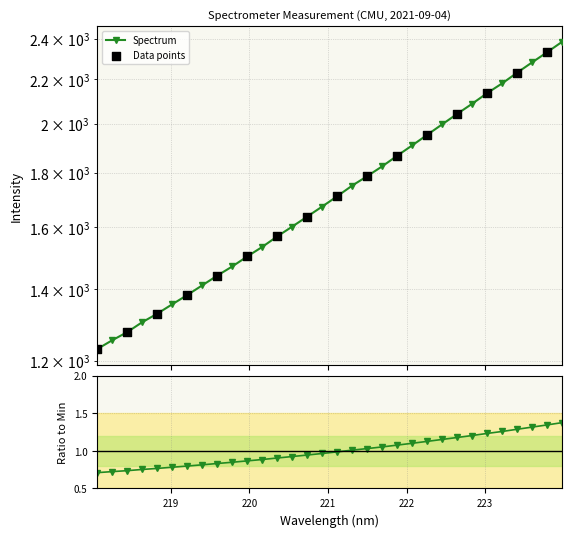

Which has a higher value, 223.0264 or 223.408?

223.408